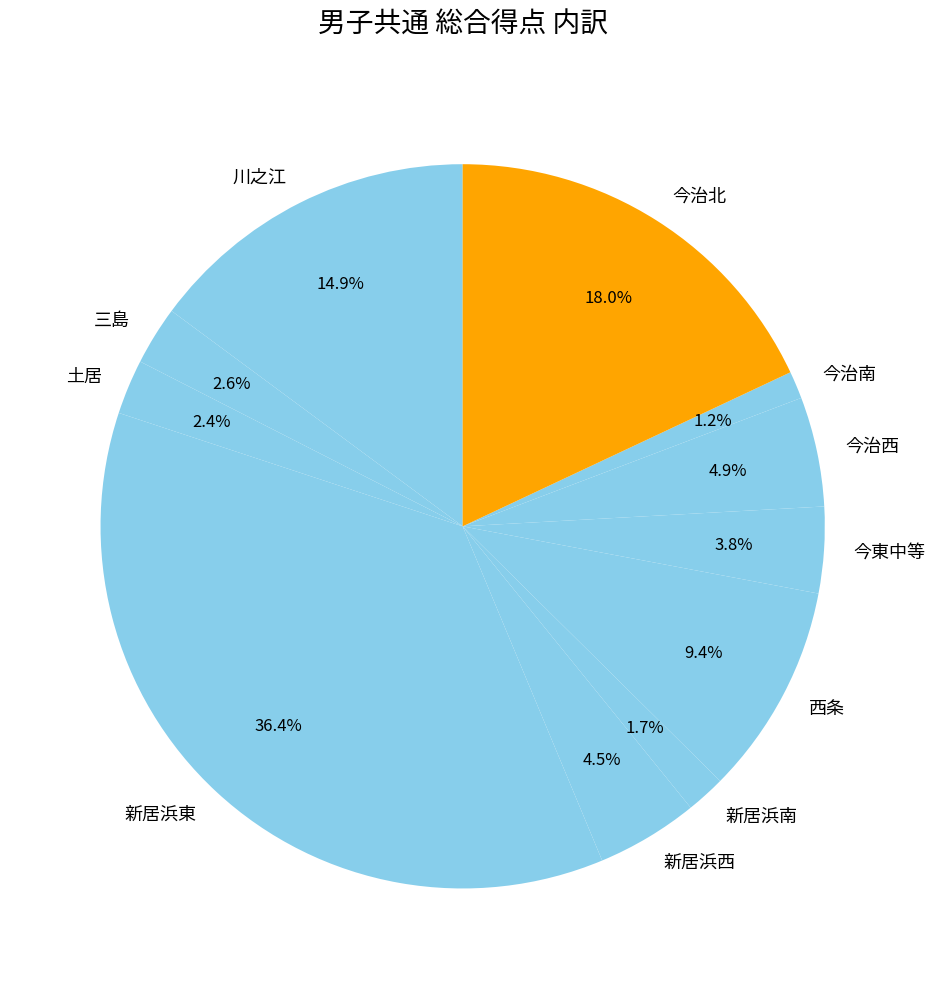

Count the number of slices in the pie.

11